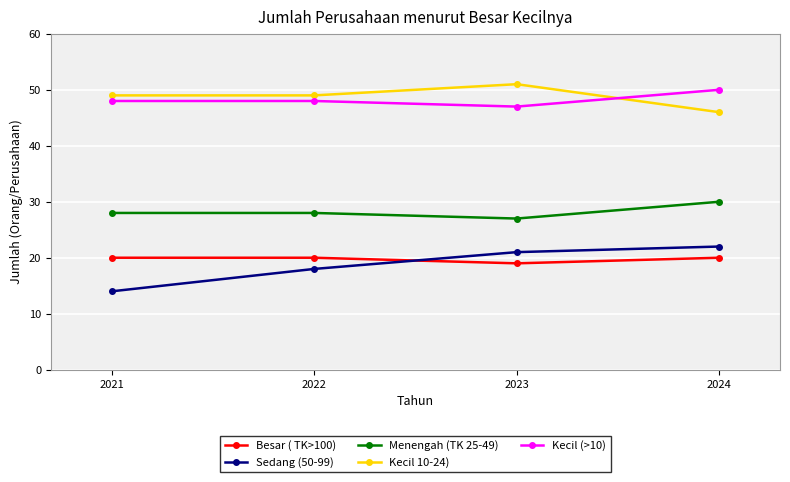

How many Besar ( TK>100) values are between 20 and 21?

3